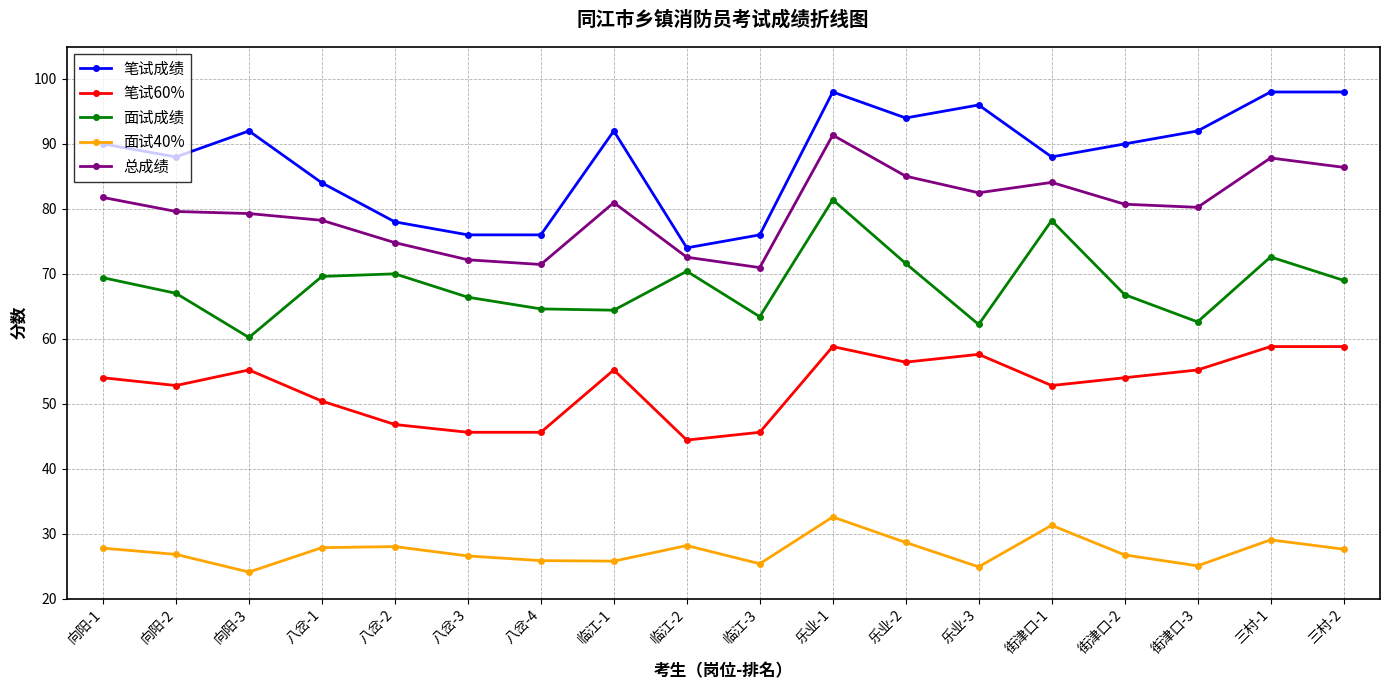

What is the label of the 5th point from the left?

八岔-2